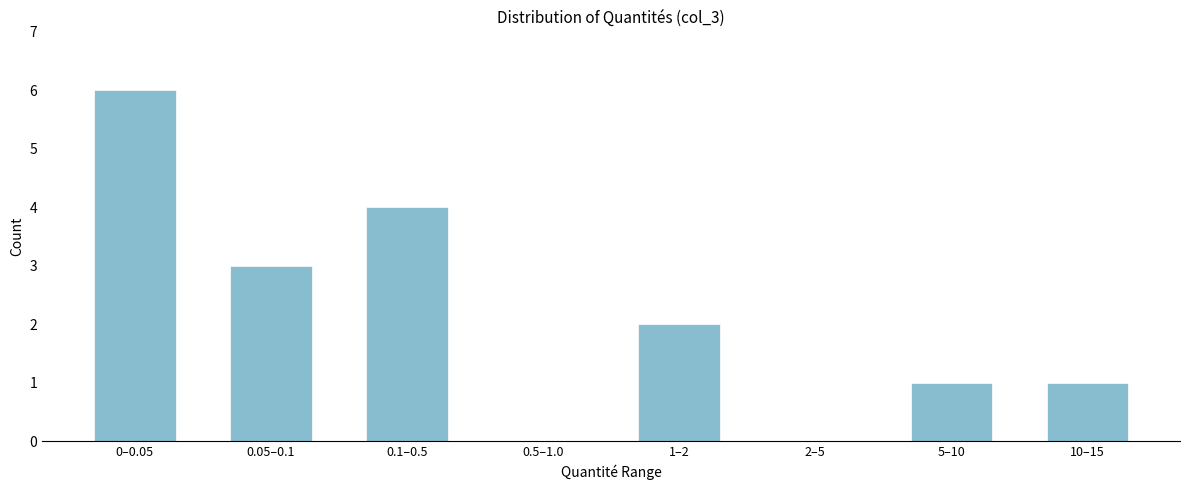

Reading left to right, list all the values displayed in this chart.

0–0.05=6	0.05–0.1=3	0.1–0.5=4	0.5–1.0=0	1–2=2	2–5=0	5–10=1	10–15=1